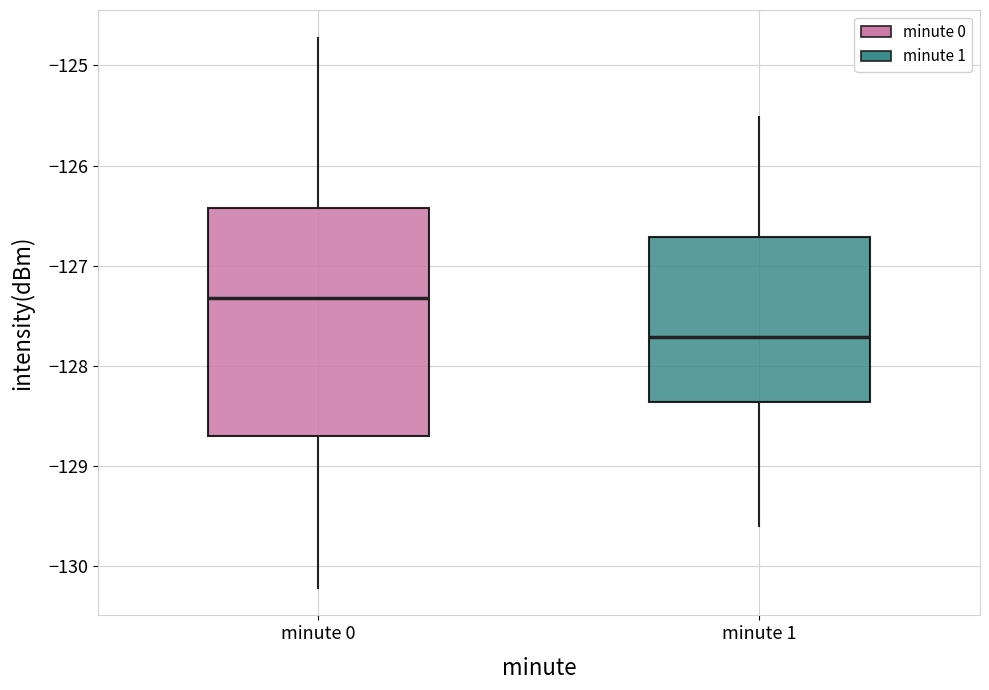

Comparing the boxes themselves (not the whiskers), which one is the tallest?

minute 0